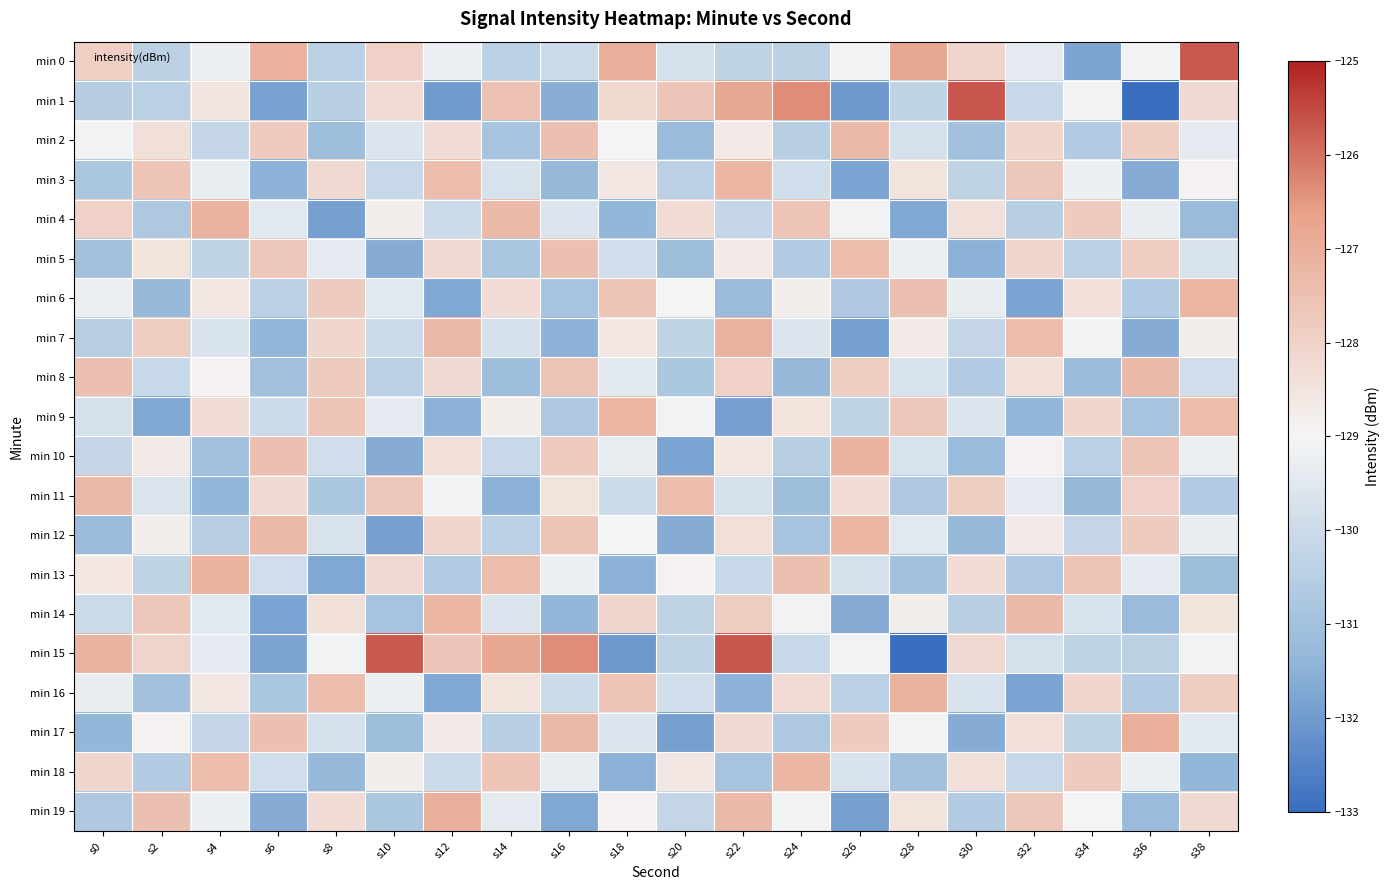

Reading left to right, what are all the values shown in this chart?

min 0: s0=-127.9	s2=-130.4	s4=-129.2	s6=-127.1	s8=-130.4	s10=-128.0	s12=-129.2	s14=-130.4	s16=-130.0	s18=-127.0	s20=-129.8	s22=-130.3	s24=-130.4	s26=-129.1	s28=-126.8	s30=-128.1	s32=-129.4	s34=-131.8	s36=-129.1	s38=-125.7
min 1: s0=-130.5	s2=-130.4	s4=-128.5	s6=-131.8	s8=-130.5	s10=-128.2	s12=-132.0	s14=-127.6	s16=-131.6	s18=-128.2	s20=-127.7	s22=-126.8	s24=-126.4	s26=-132.1	s28=-130.3	s30=-125.7	s32=-130.1	s34=-129.1	s36=-133.0	s38=-128.2
min 2: s0=-129.1	s2=-128.4	s4=-130.2	s6=-127.8	s8=-131.1	s10=-129.6	s12=-128.3	s14=-130.9	s16=-127.5	s18=-129.0	s20=-131.2	s22=-128.7	s24=-130.5	s26=-127.3	s28=-129.8	s30=-131.0	s32=-128.1	s34=-130.6	s36=-127.9	s38=-129.4
min 3: s0=-130.8	s2=-127.6	s4=-129.3	s6=-131.5	s8=-128.2	s10=-130.1	s12=-127.4	s14=-129.7	s16=-131.3	s18=-128.6	s20=-130.4	s22=-127.2	s24=-129.9	s26=-131.8	s28=-128.5	s30=-130.3	s32=-127.7	s34=-129.2	s36=-131.6	s38=-128.9
min 4: s0=-128.0	s2=-130.7	s4=-127.1	s6=-129.5	s8=-131.9	s10=-128.8	s12=-130.0	s14=-127.3	s16=-129.6	s18=-131.4	s20=-128.3	s22=-130.2	s24=-127.6	s26=-129.1	s28=-131.7	s30=-128.4	s32=-130.5	s34=-127.8	s36=-129.3	s38=-131.2
min 5: s0=-131.0	s2=-128.5	s4=-130.3	s6=-127.7	s8=-129.4	s10=-131.6	s12=-128.2	s14=-130.8	s16=-127.5	s18=-129.9	s20=-131.1	s22=-128.7	s24=-130.6	s26=-127.4	s28=-129.2	s30=-131.5	s32=-128.1	s34=-130.4	s36=-127.9	s38=-129.7
min 6: s0=-129.2	s2=-131.3	s4=-128.6	s6=-130.4	s8=-127.8	s10=-129.5	s12=-131.7	s14=-128.3	s16=-130.9	s18=-127.6	s20=-129.0	s22=-131.2	s24=-128.8	s26=-130.7	s28=-127.5	s30=-129.3	s32=-131.8	s34=-128.4	s36=-130.6	s38=-127.2
min 7: s0=-130.5	s2=-127.9	s4=-129.7	s6=-131.4	s8=-128.1	s10=-130.0	s12=-127.3	s14=-129.8	s16=-131.5	s18=-128.6	s20=-130.3	s22=-127.1	s24=-129.6	s26=-131.9	s28=-128.7	s30=-130.2	s32=-127.4	s34=-129.1	s36=-131.6	s38=-128.8
min 8: s0=-127.5	s2=-130.1	s4=-128.9	s6=-131.0	s8=-127.8	s10=-130.4	s12=-128.2	s14=-131.1	s16=-127.6	s18=-129.5	s20=-130.8	s22=-128.0	s24=-131.3	s26=-127.9	s28=-129.7	s30=-130.6	s32=-128.4	s34=-131.2	s36=-127.3	s38=-129.9
min 9: s0=-129.8	s2=-131.7	s4=-128.3	s6=-130.0	s8=-127.6	s10=-129.4	s12=-131.5	s14=-128.8	s16=-130.7	s18=-127.2	s20=-129.1	s22=-131.9	s24=-128.5	s26=-130.3	s28=-127.7	s30=-129.6	s32=-131.4	s34=-128.1	s36=-130.9	s38=-127.4
min 10: s0=-130.2	s2=-128.7	s4=-131.0	s6=-127.5	s8=-129.9	s10=-131.6	s12=-128.4	s14=-130.1	s16=-127.8	s18=-129.3	s20=-131.8	s22=-128.6	s24=-130.5	s26=-127.1	s28=-129.7	s30=-131.2	s32=-128.9	s34=-130.4	s36=-127.6	s38=-129.2
min 11: s0=-127.3	s2=-129.6	s4=-131.4	s6=-128.2	s8=-130.8	s10=-127.7	s12=-129.1	s14=-131.5	s16=-128.5	s18=-130.0	s20=-127.4	s22=-129.8	s24=-131.1	s26=-128.3	s28=-130.7	s30=-127.9	s32=-129.4	s34=-131.3	s36=-128.0	s38=-130.6
min 12: s0=-131.2	s2=-128.8	s4=-130.5	s6=-127.3	s8=-129.7	s10=-131.9	s12=-128.1	s14=-130.4	s16=-127.6	s18=-129.0	s20=-131.6	s22=-128.4	s24=-130.9	s26=-127.2	s28=-129.5	s30=-131.3	s32=-128.7	s34=-130.2	s36=-127.8	s38=-129.3
min 13: s0=-128.6	s2=-130.3	s4=-127.1	s6=-129.9	s8=-131.7	s10=-128.2	s12=-130.6	s14=-127.4	s16=-129.2	s18=-131.5	s20=-128.9	s22=-130.1	s24=-127.5	s26=-129.8	s28=-131.0	s30=-128.3	s32=-130.7	s34=-127.6	s36=-129.4	s38=-131.1
min 14: s0=-130.0	s2=-127.7	s4=-129.5	s6=-131.8	s8=-128.4	s10=-130.9	s12=-127.2	s14=-129.6	s16=-131.4	s18=-128.1	s20=-130.3	s22=-127.9	s24=-129.1	s26=-131.6	s28=-128.8	s30=-130.5	s32=-127.3	s34=-129.7	s36=-131.2	s38=-128.5
min 15: s0=-127.1	s2=-128.1	s4=-129.4	s6=-131.8	s8=-129.1	s10=-125.7	s12=-127.7	s14=-126.8	s16=-126.4	s18=-132.1	s20=-130.3	s22=-125.7	s24=-130.1	s26=-129.1	s28=-133.0	s30=-128.2	s32=-129.8	s34=-130.3	s36=-130.4	s38=-129.1
min 16: s0=-129.3	s2=-131.0	s4=-128.6	s6=-130.8	s8=-127.4	s10=-129.2	s12=-131.7	s14=-128.5	s16=-130.0	s18=-127.6	s20=-129.9	s22=-131.5	s24=-128.3	s26=-130.4	s28=-127.1	s30=-129.7	s32=-131.8	s34=-128.1	s36=-130.6	s38=-127.9
min 17: s0=-131.4	s2=-128.9	s4=-130.2	s6=-127.5	s8=-129.8	s10=-131.1	s12=-128.7	s14=-130.5	s16=-127.3	s18=-129.6	s20=-131.9	s22=-128.2	s24=-130.7	s26=-127.8	s28=-129.1	s30=-131.6	s32=-128.4	s34=-130.3	s36=-127.0	s38=-129.5
min 18: s0=-128.1	s2=-130.6	s4=-127.4	s6=-129.9	s8=-131.3	s10=-128.8	s12=-130.0	s14=-127.6	s16=-129.3	s18=-131.5	s20=-128.6	s22=-130.9	s24=-127.2	s26=-129.7	s28=-131.0	s30=-128.4	s32=-130.1	s34=-127.8	s36=-129.2	s38=-131.4
min 19: s0=-130.7	s2=-127.5	s4=-129.2	s6=-131.6	s8=-128.3	s10=-130.8	s12=-127.0	s14=-129.4	s16=-131.7	s18=-128.9	s20=-130.2	s22=-127.3	s24=-129.1	s26=-131.9	s28=-128.5	s30=-130.6	s32=-127.7	s34=-129.0	s36=-131.2	s38=-128.2